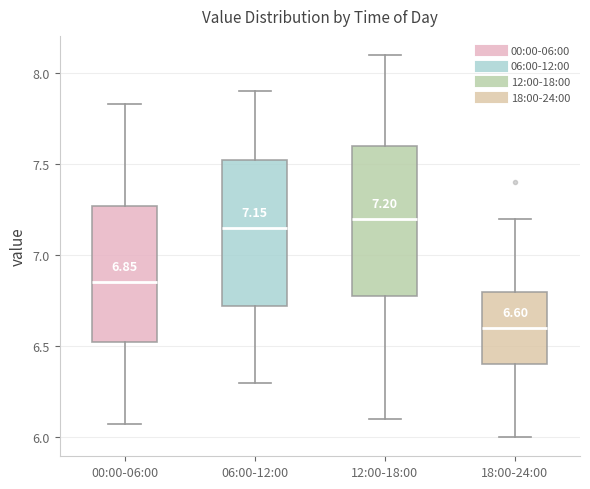

Which box's median line is the lowest?

18:00-24:00